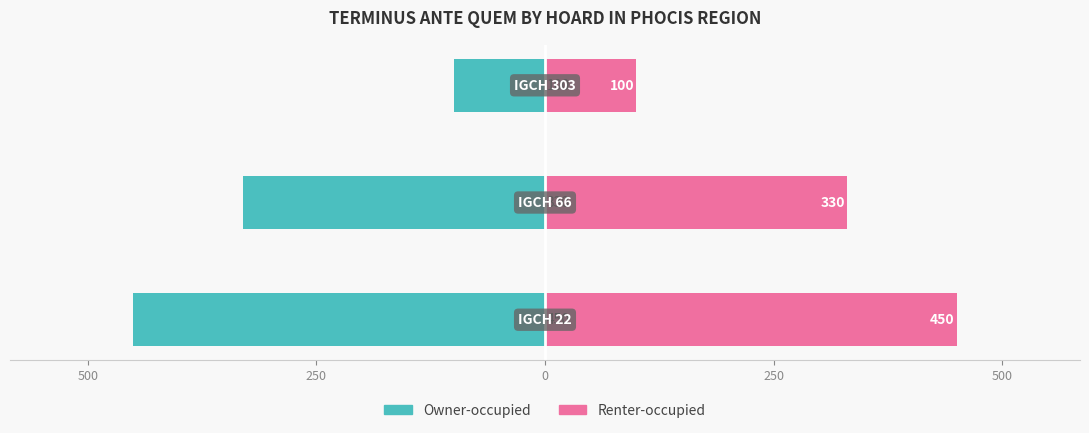

The value of Renter-occupied at 250 is 217. True or false?

False